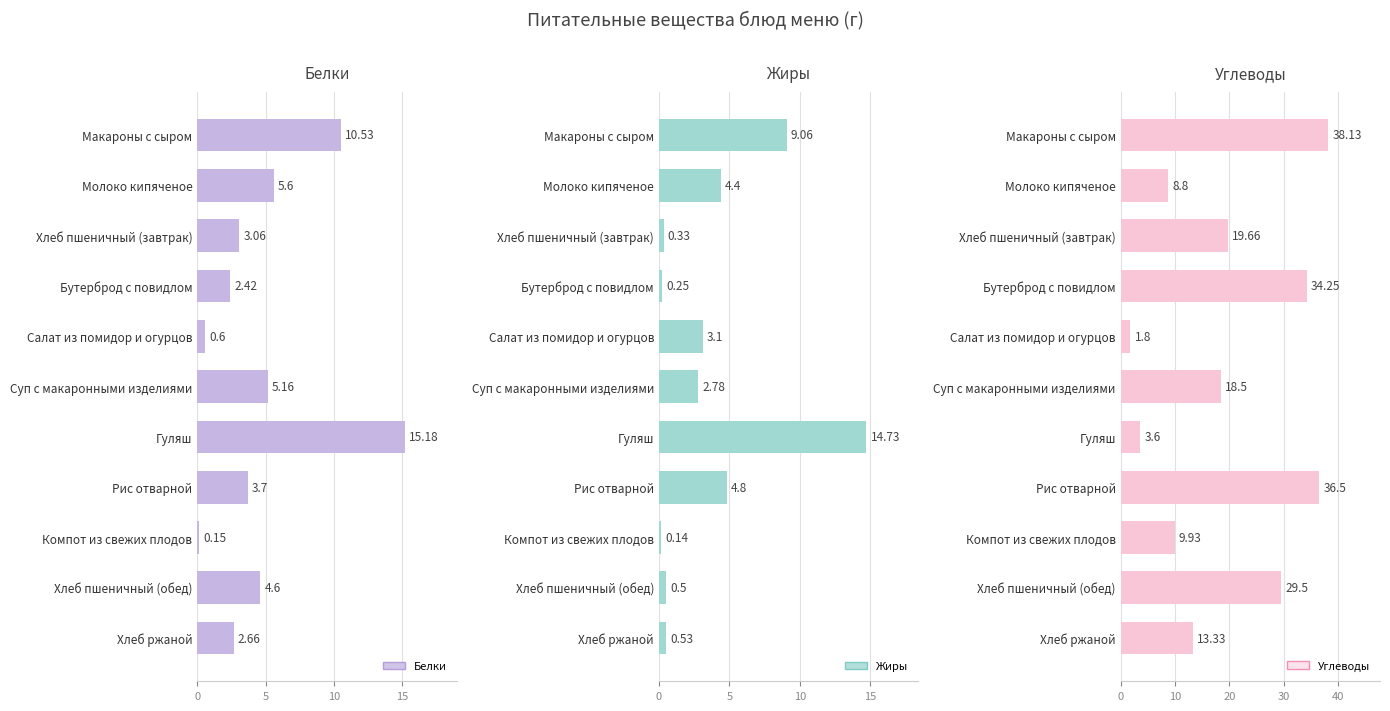

Reading left to right, what are all the values shown in this chart?

Белки: 10.5	5.6	3.1	2.4	0.6	5.2	15.2	3.7	0.1	4.6	2.7
Жиры: 9.1	4.4	0.3	0.2	3.1	2.8	14.7	4.8	0.1	0.5	0.5
Углеводы: 38.1	8.8	19.7	34.2	1.8	18.5	3.6	36.5	9.9	29.5	13.3